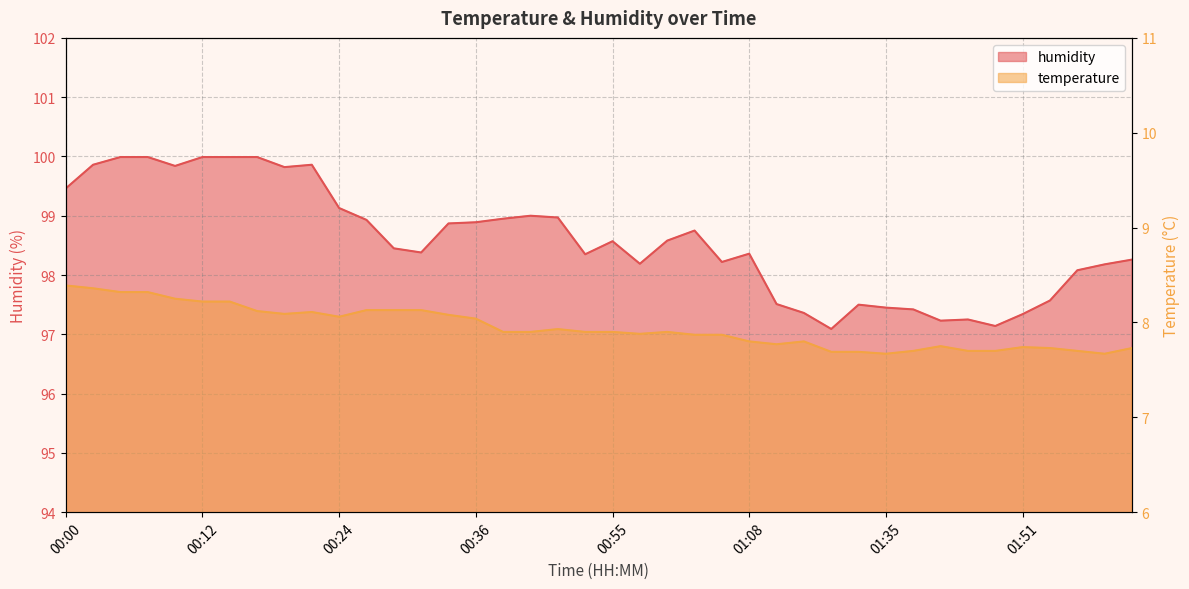

Reading right to left, transcribe all the data shown in this chart.

temperature: 7.7	7.7	7.7	7.7	7.7	7.7	7.7	7.8	7.7	7.7	7.7	7.7	7.8	7.8	7.8	7.9	7.9	7.9	7.9	7.9	7.9	7.9	7.9	7.9	8.0	8.1	8.1	8.1	8.1	8.1	8.1	8.1	8.1	8.2	8.2	8.2	8.3	8.3	8.4	8.4
humidity: 98.3	98.2	98.1	97.6	97.3	97.1	97.2	97.2	97.4	97.5	97.5	97.1	97.4	97.5	98.4	98.2	98.8	98.6	98.2	98.6	98.3	99.0	99.0	99.0	98.9	98.9	98.4	98.5	98.9	99.1	99.9	99.8	100.0	100.0	100.0	99.8	100.0	100.0	99.9	99.5